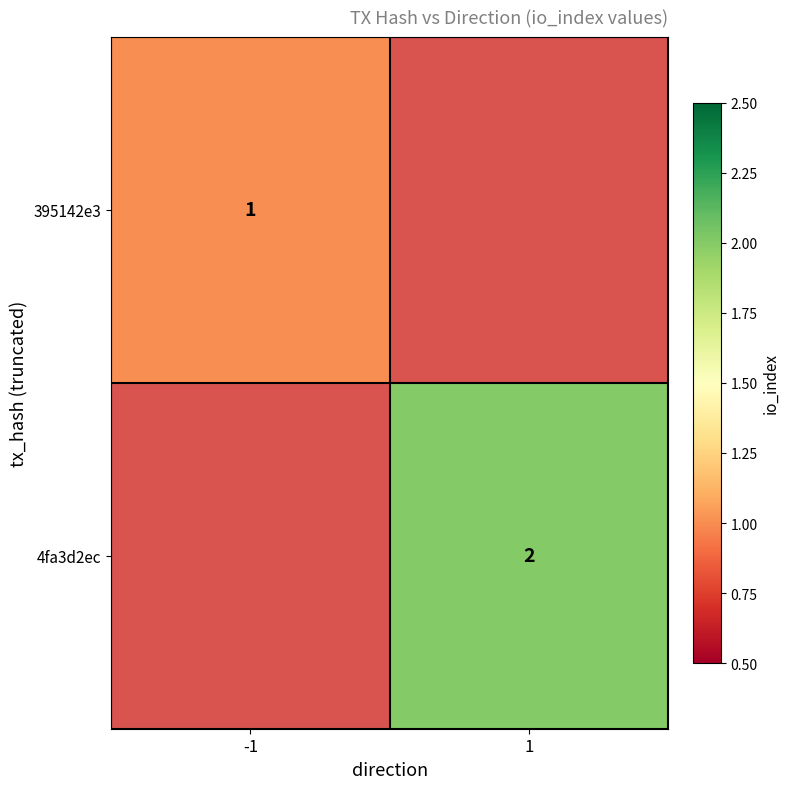

Is it true that 4fa3d2ec equals 2 at 1?

True